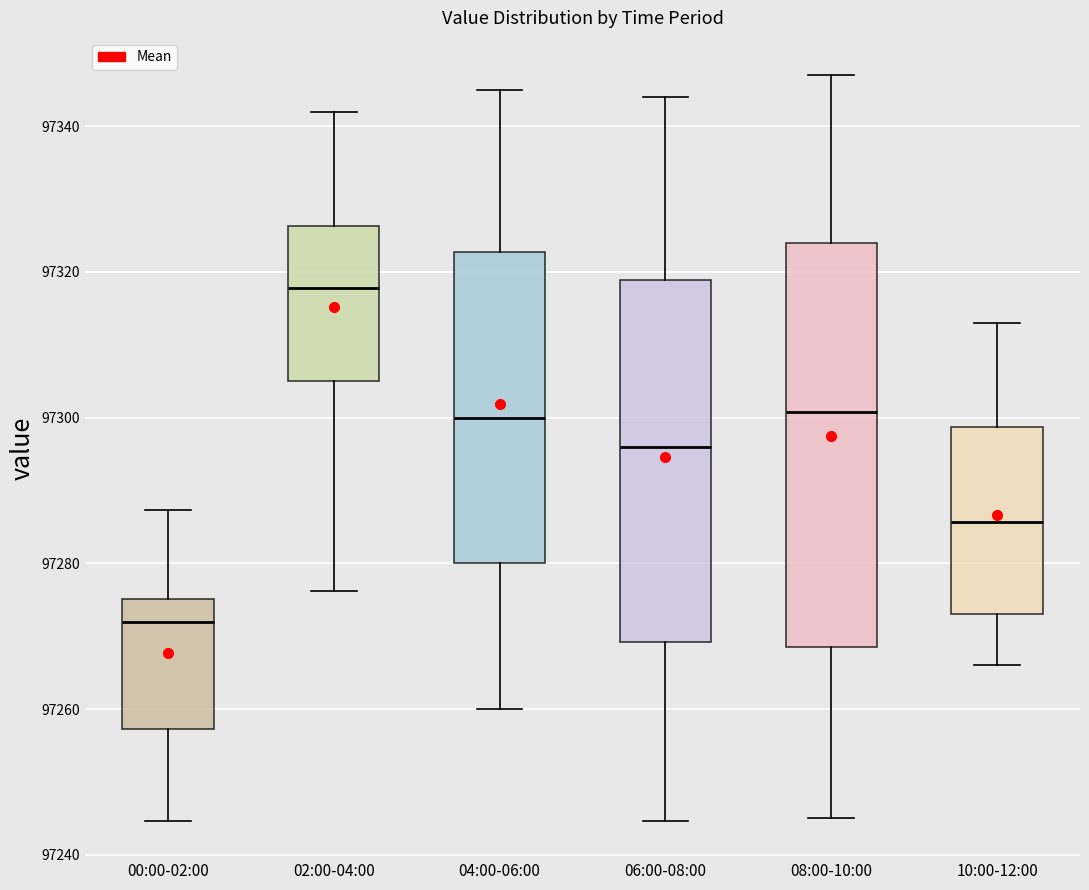

Which box's median line is the highest?

02:00-04:00